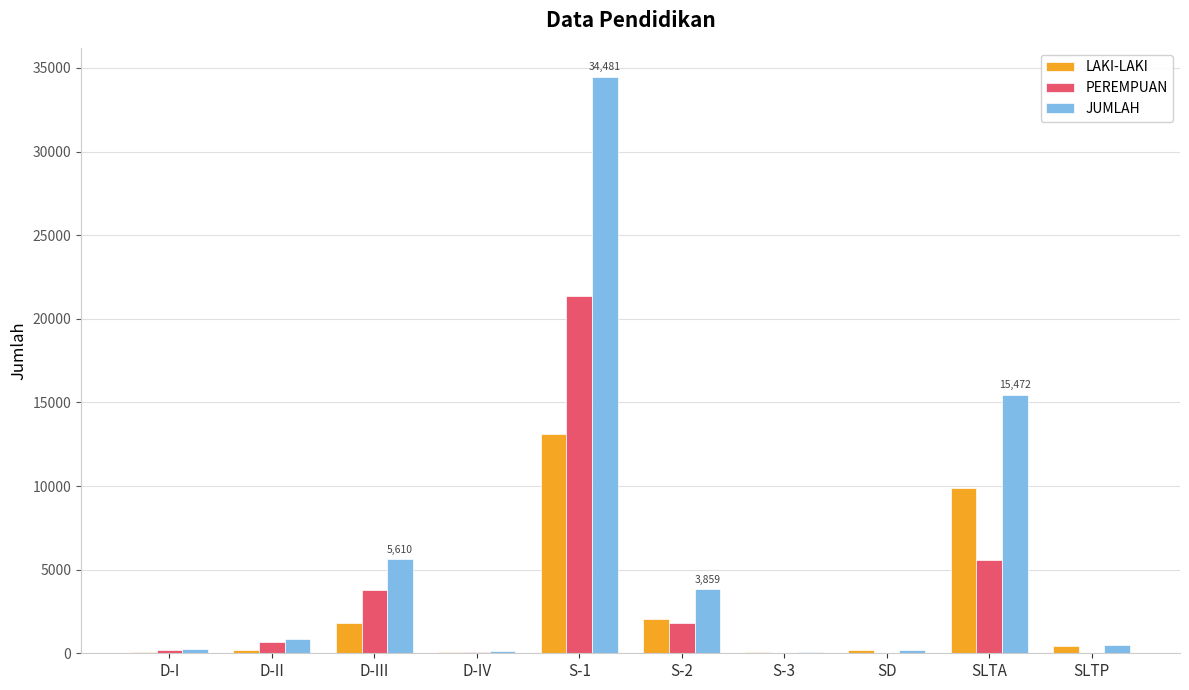

Between D-II and S-1, which series saw the biggest shift?

JUMLAH